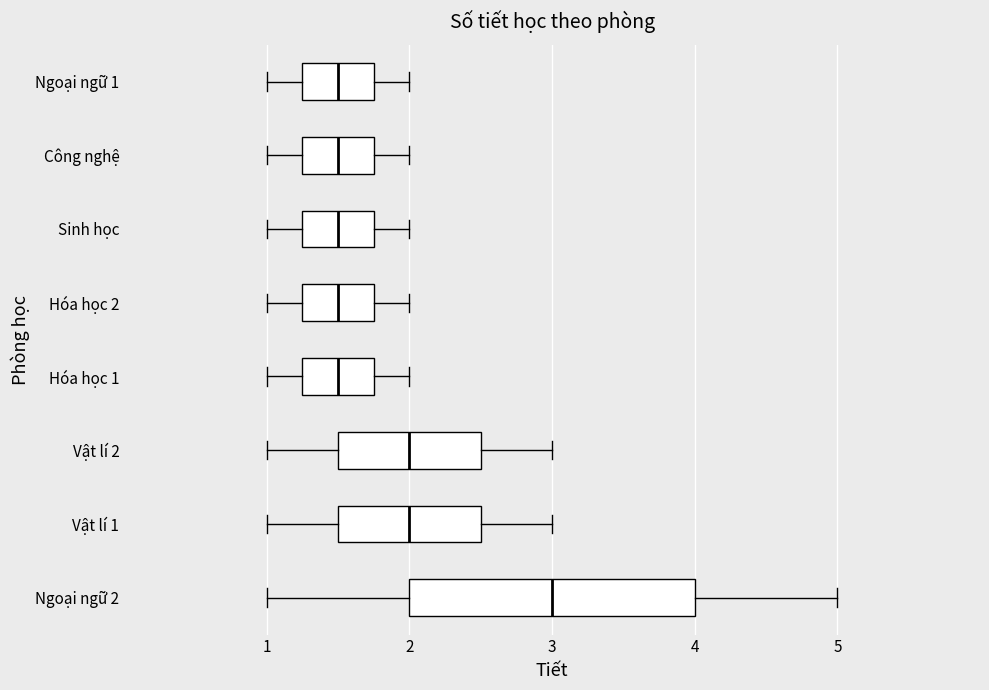

Comparing the boxes themselves (not the whiskers), which one is the widest?

Ngoại ngữ 2